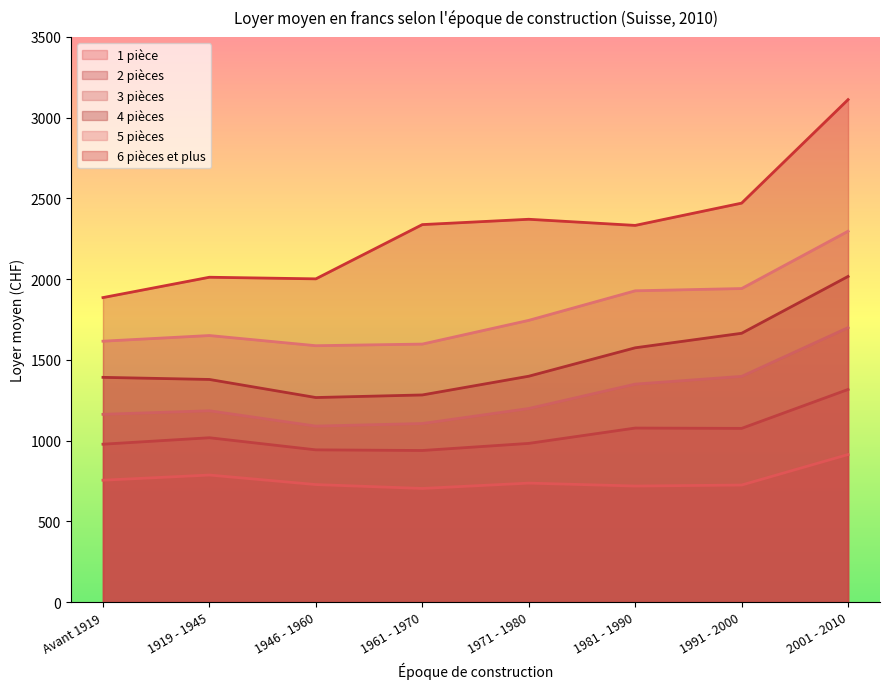

Reading left to right, extract all data points from this chart.

1 pièce: 755	787	728	704	737	719	725	914
2 pièces: 978	1018	943	939	983	1078	1076	1317
3 pièces: 1163	1185	1090	1106	1199	1350	1398	1700
4 pièces: 1392	1379	1267	1283	1399	1575	1665	2017
5 pièces: 1616	1651	1588	1598	1745	1928	1942	2297
6 pièces et plus: 1886	2012	2002	2338	2371	2333	2471	3112